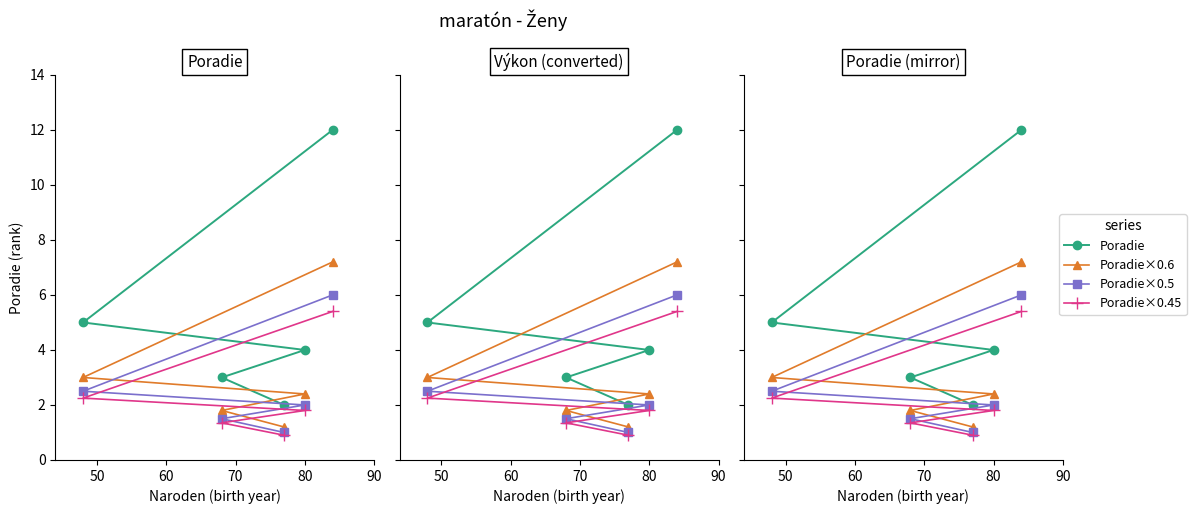

What is the value of the Poradie×0.5 point at the 5th from the left?

6.0